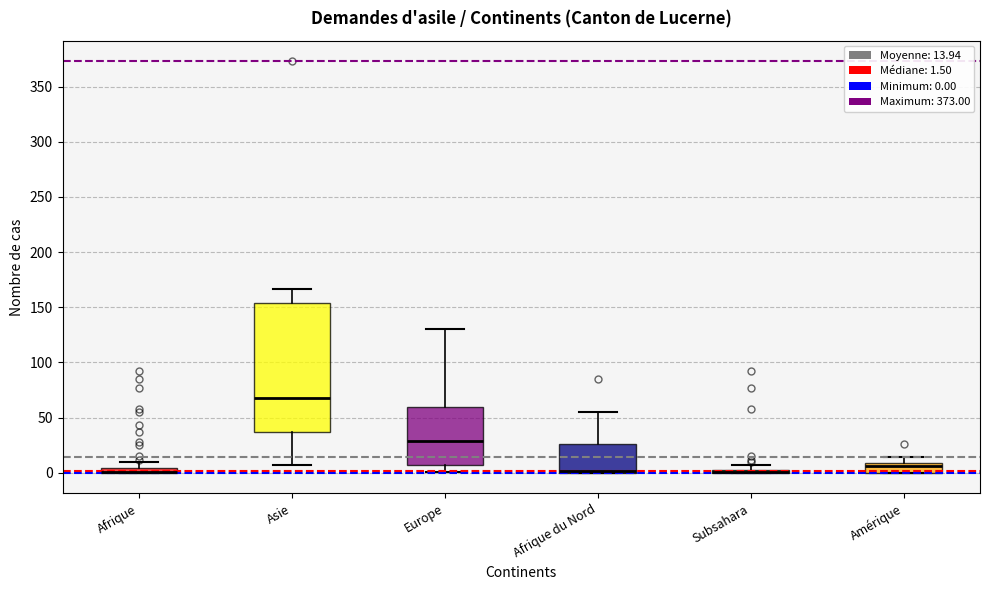

Where is the upper edge of the box for Afrique du Nord on the y-axis? The values are not printed on the chart, so give them approximately, as read against the axis.

25